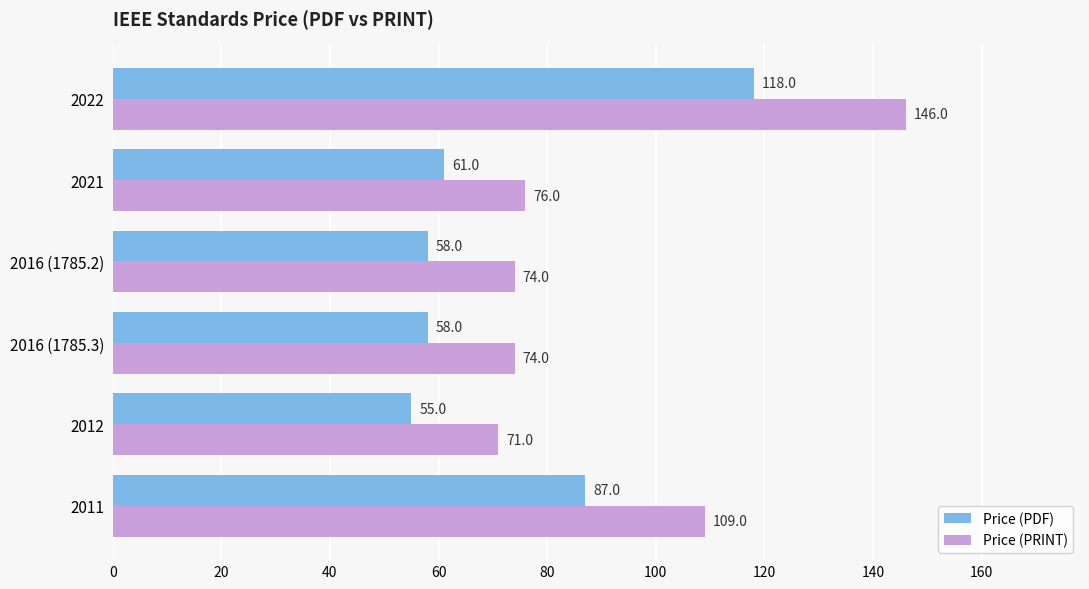

Which category has the lowest value in the Price (PRINT) series?

2012